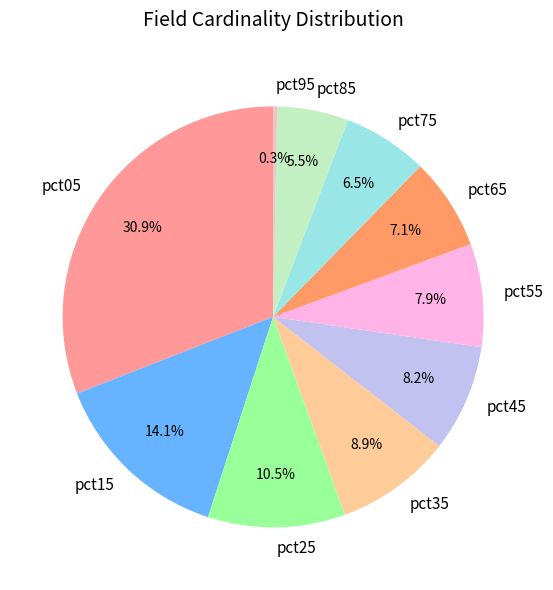

Does any single category account for the majority?

No